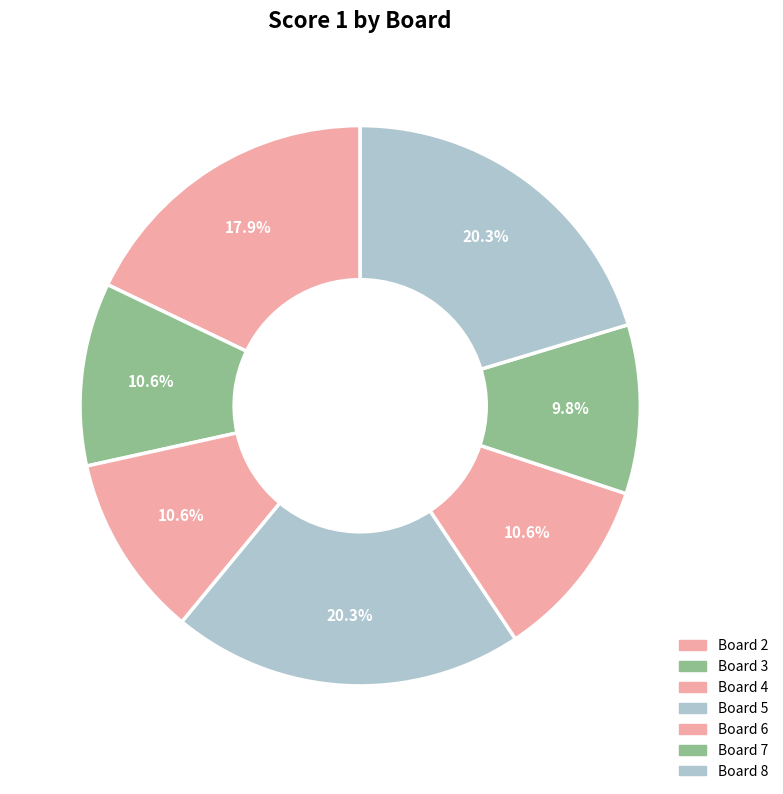

Which slice is the largest?

5